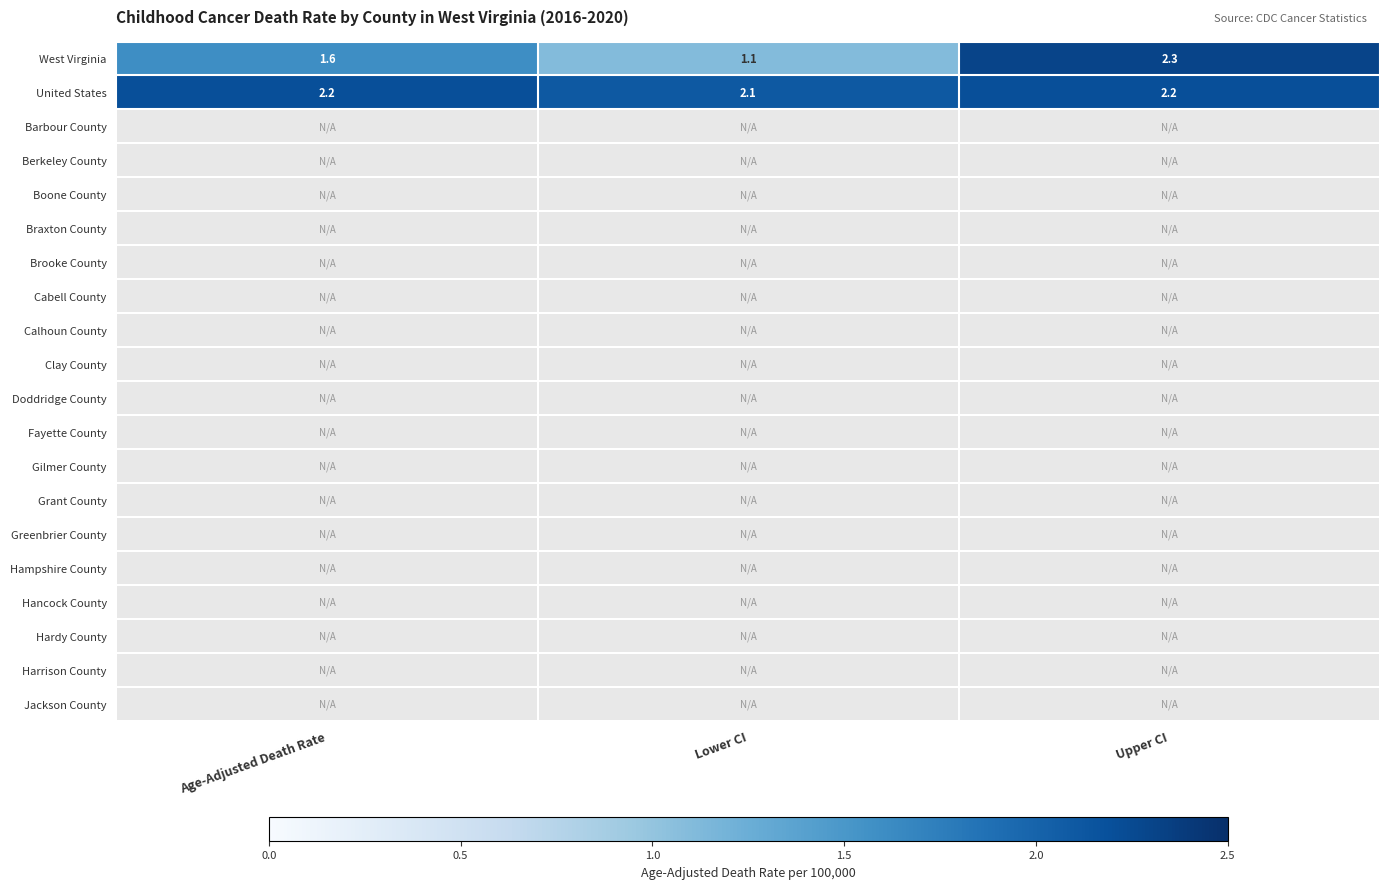

The value of United States at Lower CI is 3.1. True or false?

False